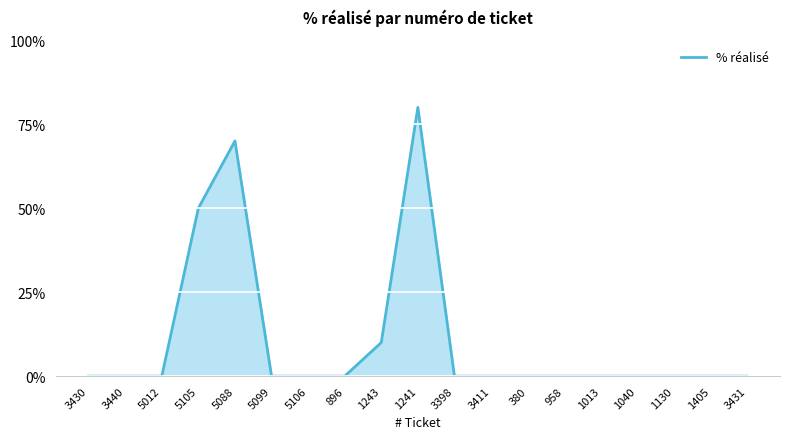

Reading left to right, extract all data points from this chart.

0	0	0	50	70	0	0	0	10	80	0	0	0	0	0	0	0	0	0